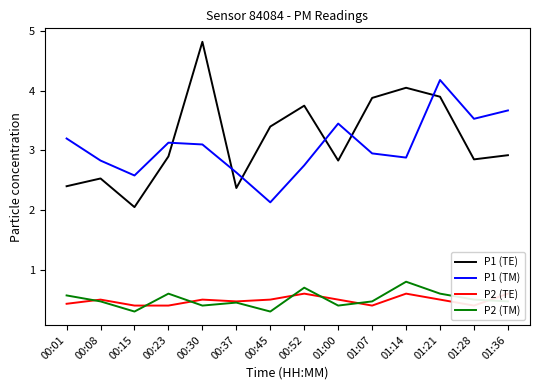

True or false: P2 (TE) and P1 (TM) intersect in this chart.

False